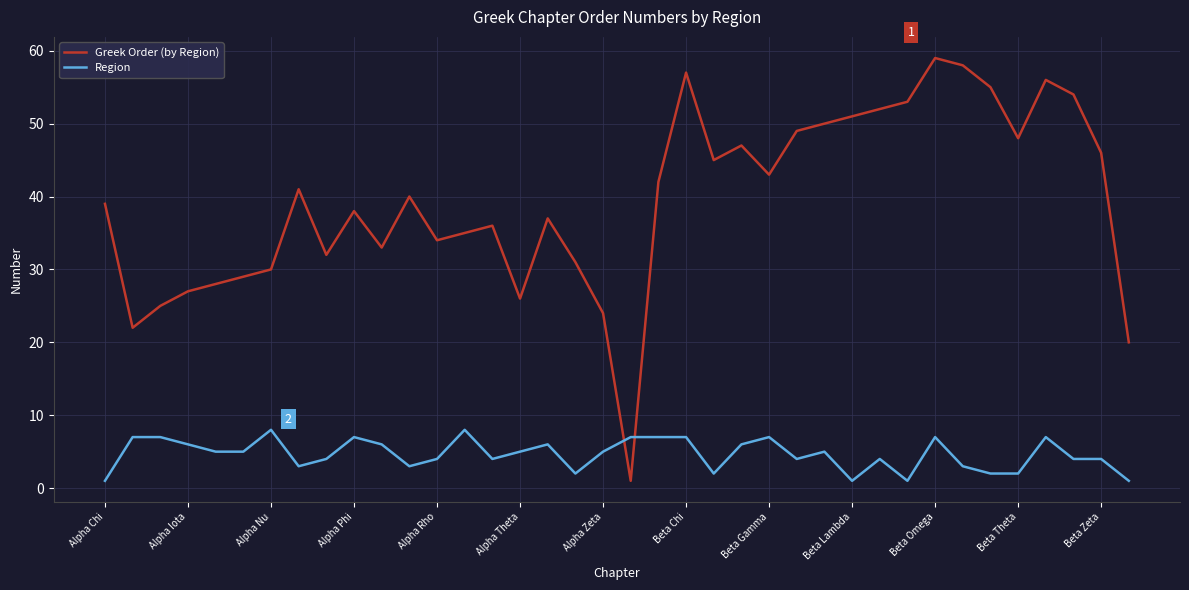

Does the chart display data point markers on the line(s)?

No